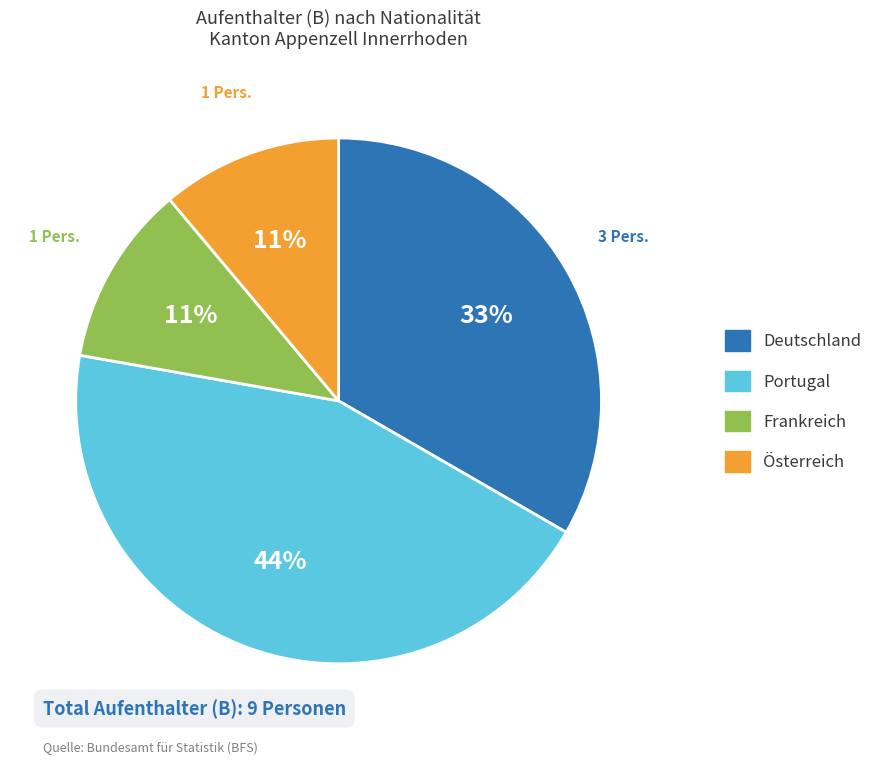

To the nearest percent, what is the difference between the largest and smallest slice percentages?

33%